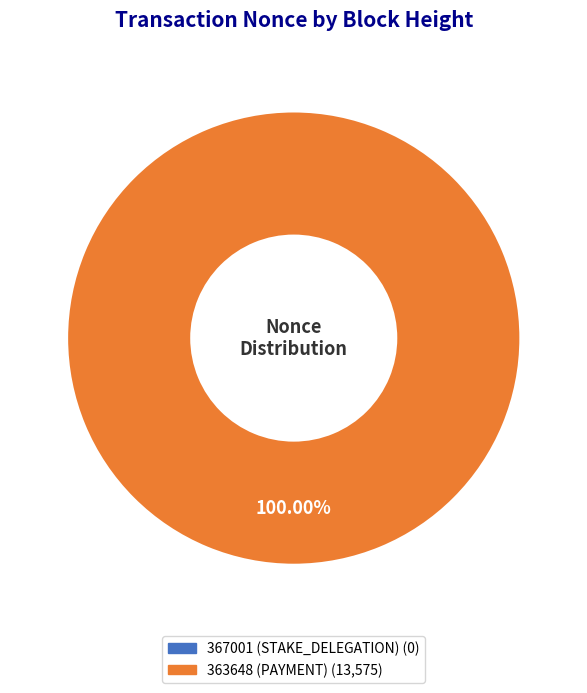

Combined, do 363648 (PAYMENT) and 367001 (STAKE_DELEGATION) account for over 50%?

Yes